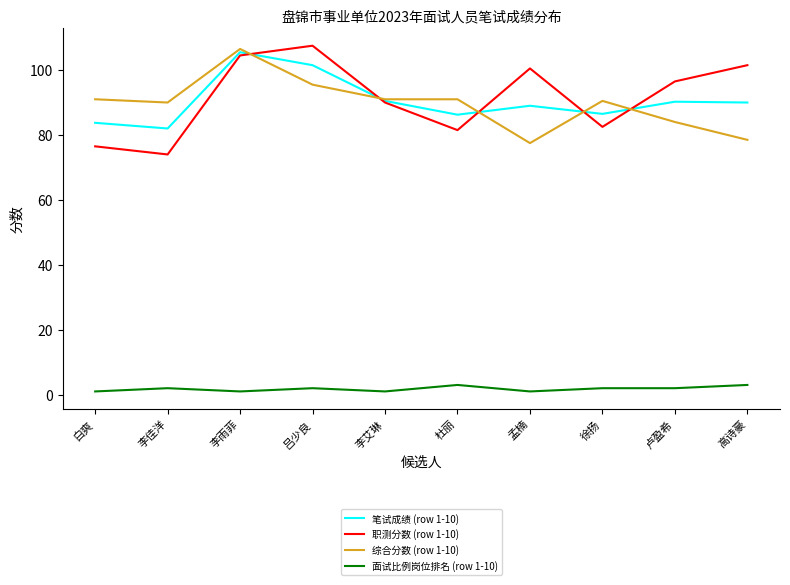

Which category has the highest value in the 职测分数 (row 1-10) series?

吕少良